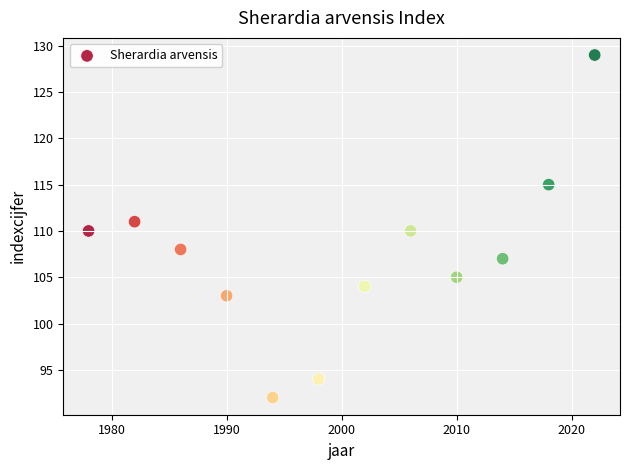

What is the range of Y values (max minus min)?

37